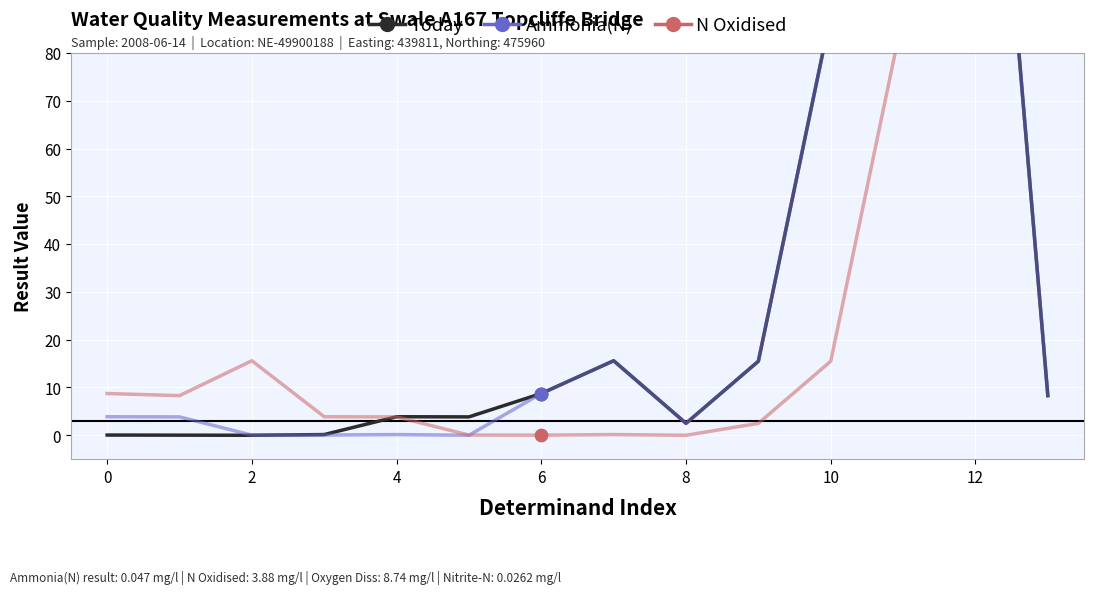

Which series has the largest Y range (max minus min)?

Ammonia(N)